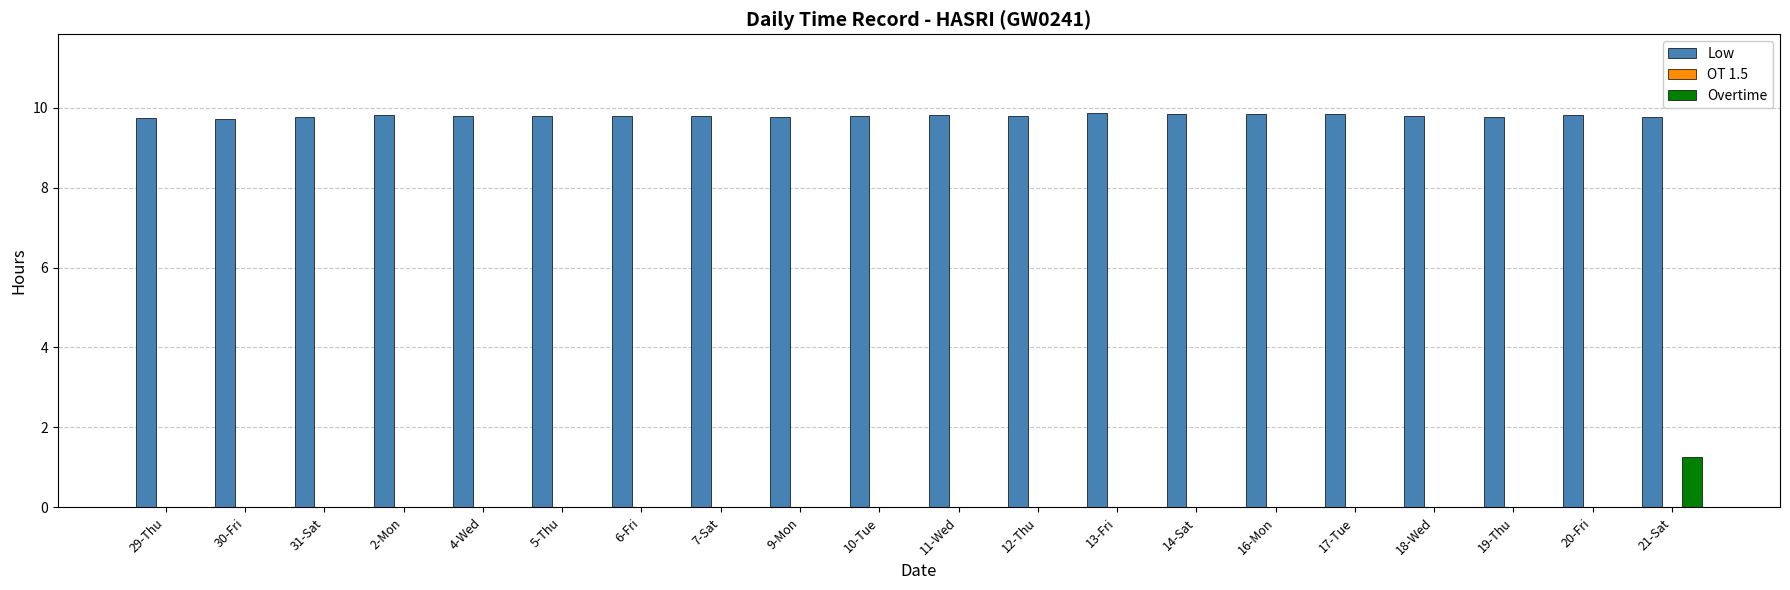

What is the sum of the Low values at 14-Sat and 4-Wed?

19.6